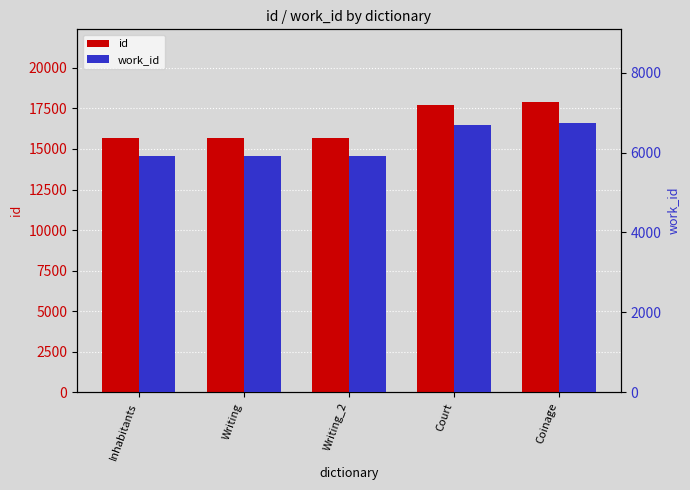

Reading left to right, extract all data points from this chart.

id: 15695	15703	15705	17702	17905
work_id: 5913	5924	5924	6678	6729